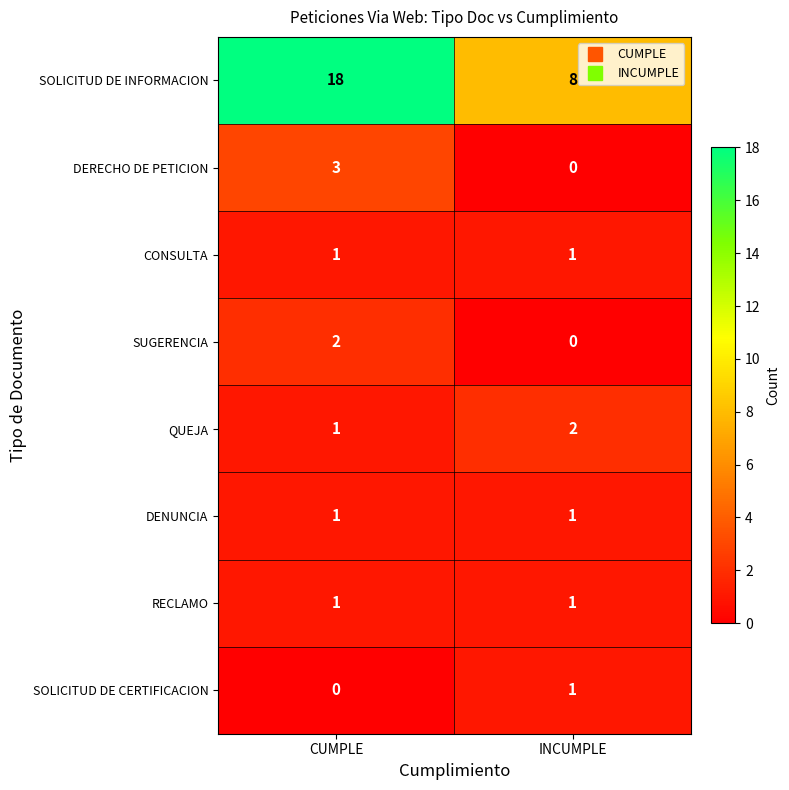

What is the difference between the highest and lowest values at INCUMPLE?

8